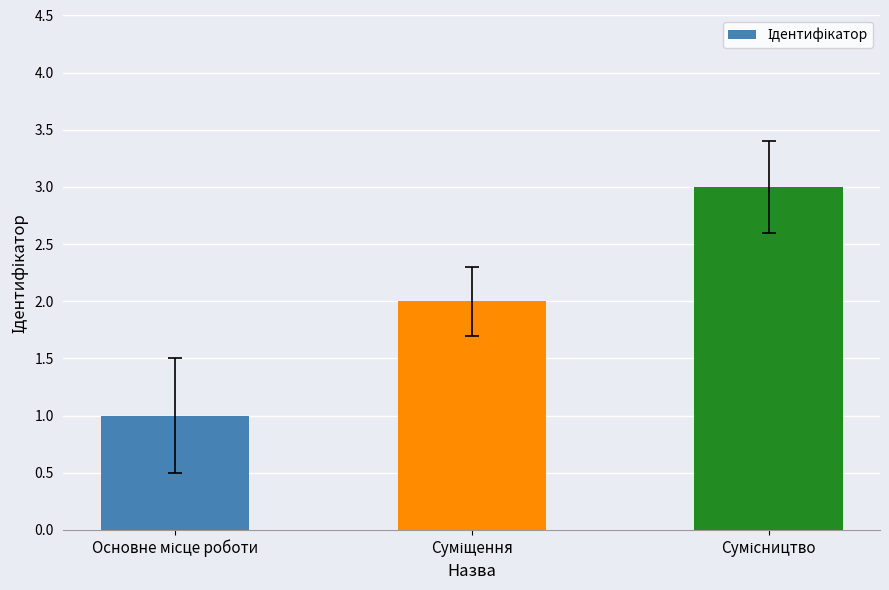

What is the maximum value shown in the chart?

3